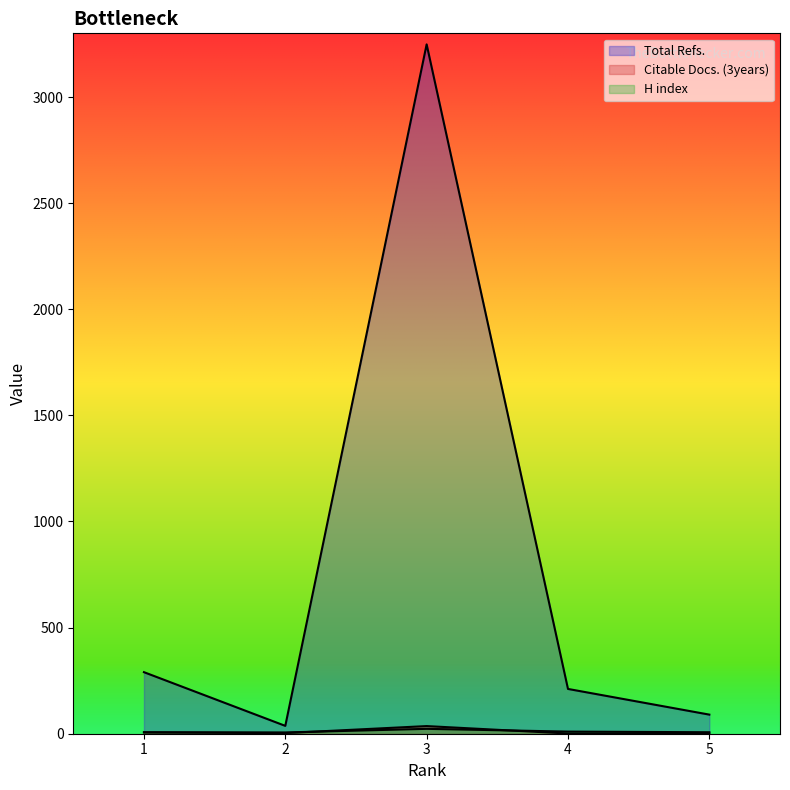

How many series are shown in this chart?

3